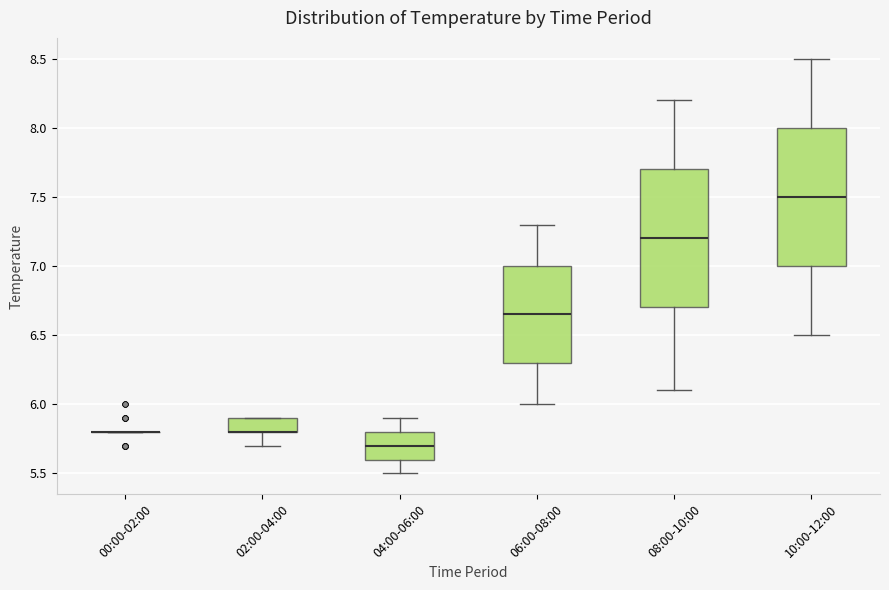

Reading left to right, read every box against the y-axis: the position of its median line, the range the box covers, and the ends of its whiskers. The values are not printed on the chart, so give them approximately, as read against the axis.

00:00-02:00: box collapsed to a line at 5.80, whiskers 5.80 to 5.80
02:00-04:00: median 5.80 (drawn on the box's lower edge), box 5.80 to 5.90, whiskers 5.70 to 5.90
04:00-06:00: median 5.70, box 5.60 to 5.80, whiskers 5.50 to 5.90
06:00-08:00: median 6.65, box 6.30 to 7.00, whiskers 6.00 to 7.30
08:00-10:00: median 7.20, box 6.70 to 7.70, whiskers 6.10 to 8.20
10:00-12:00: median 7.50, box 7.00 to 8.00, whiskers 6.50 to 8.50